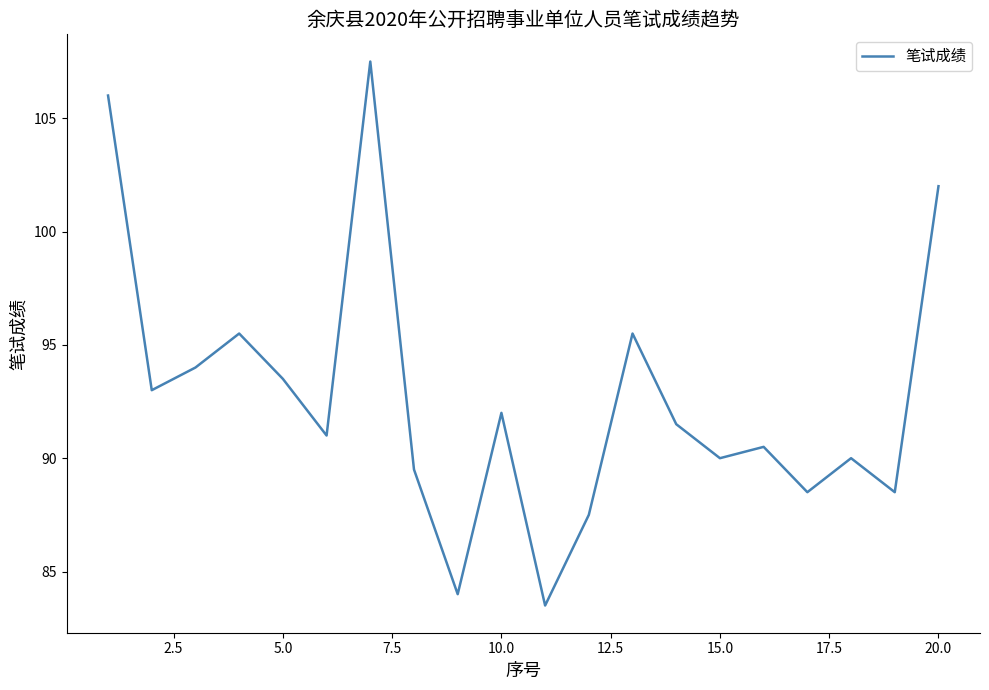

What is the maximum value shown in the chart?

107.5